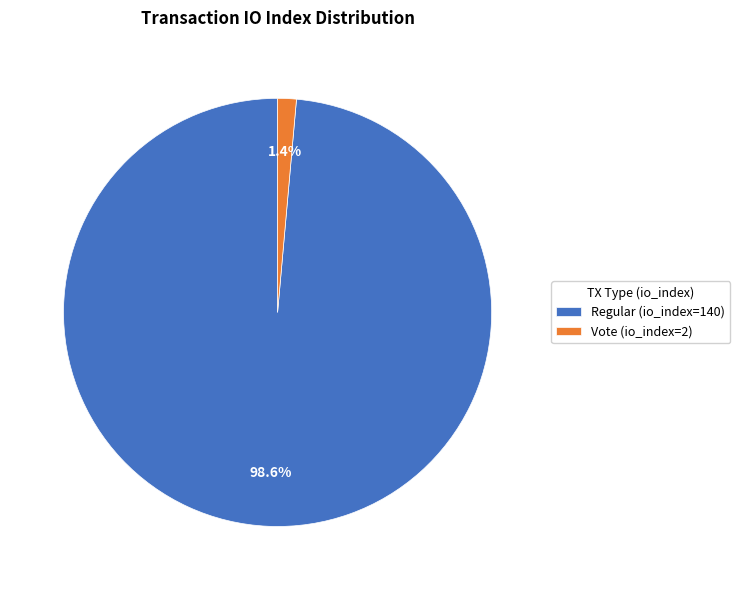

What is the largest slice in the pie chart?

Regular (io_index=140)